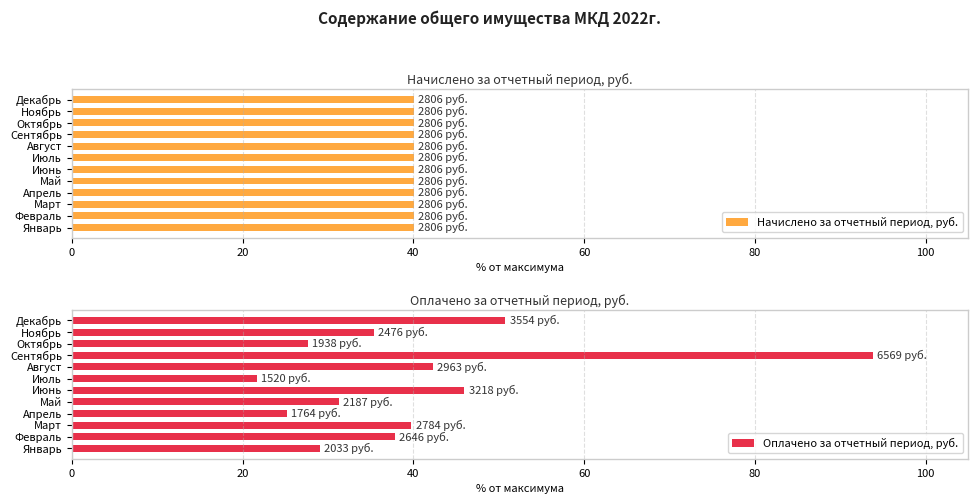

Which series has the largest range (max minus min)?

Оплачено за отчетный период, руб.